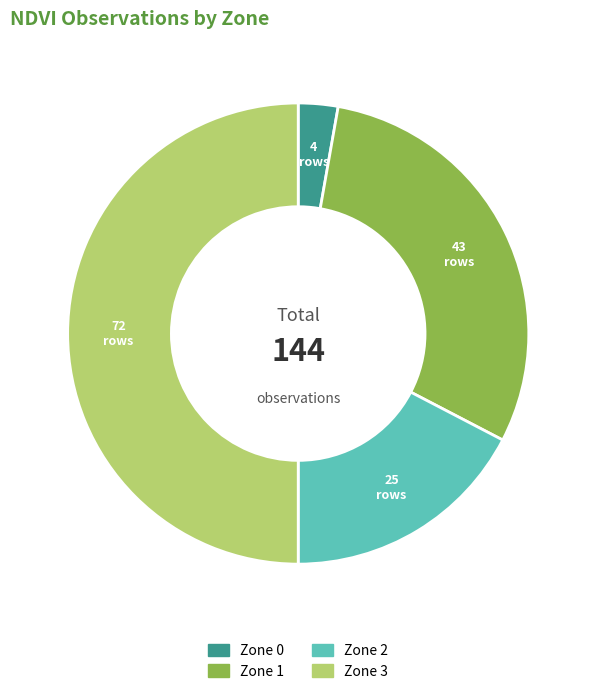

Between Zone 1 and Zone 2, which is larger?

Zone 1